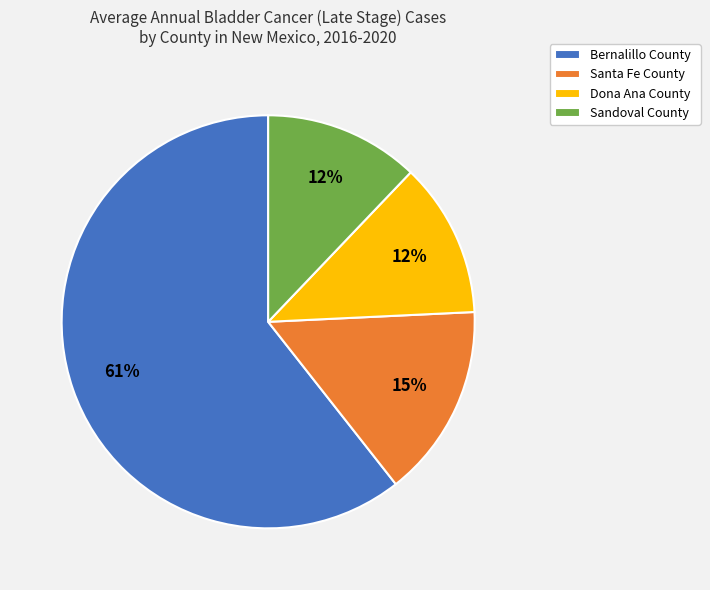

What is the largest slice in the pie chart?

Bernalillo County